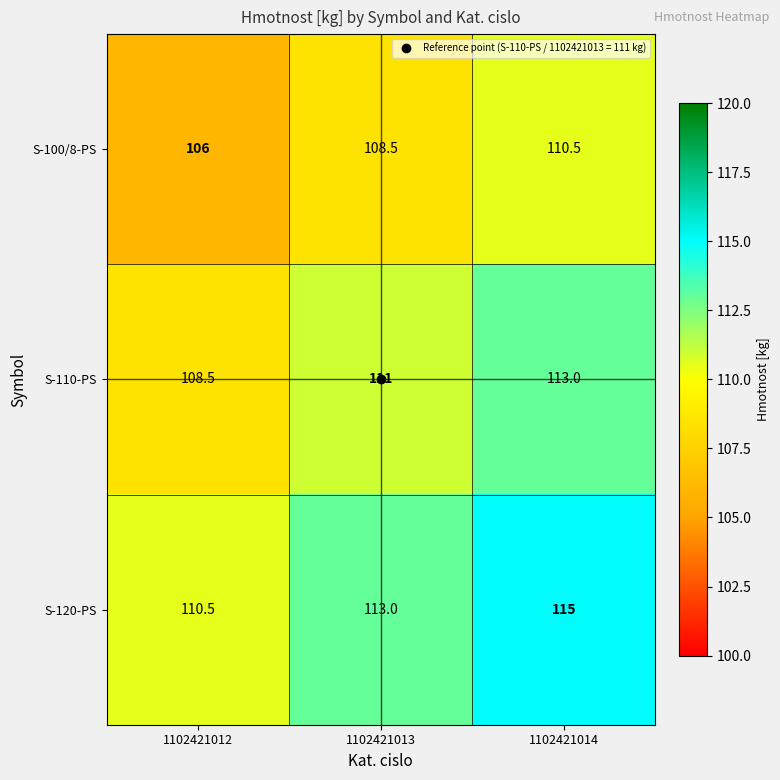

What is the sum of the S-100/8-PS values at 1102421014 and 1102421012?

216.5